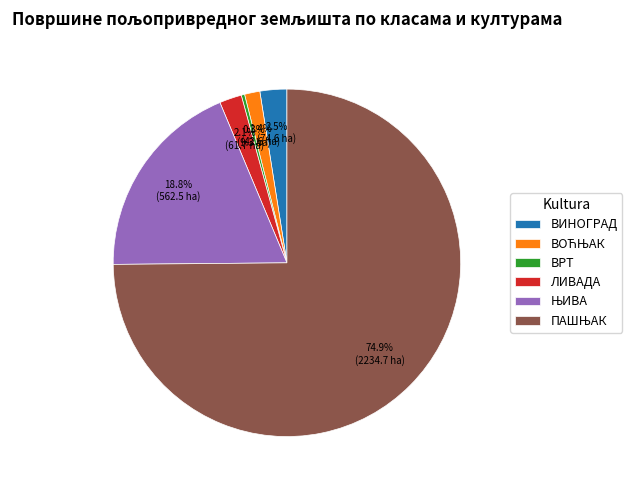

Between ВРТ and ЛИВАДА, which is larger?

ЛИВАДА